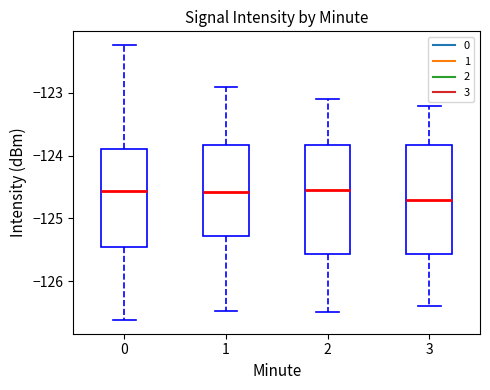

Reading left to right, transcribe this box plot: for each box, give where its median line is, the range the box spans, and where its two whiskers end, as read against the y-axis. The values are not printed on the chart, so give them approximately, as read against the axis.

0: median -124.6, box -125.5 to -123.9, whiskers -126.6 to -122.2
1: median -124.6, box -125.3 to -123.8, whiskers -126.5 to -122.9
2: median -124.5, box -125.6 to -123.8, whiskers -126.5 to -123.1
3: median -124.7, box -125.6 to -123.8, whiskers -126.4 to -123.2